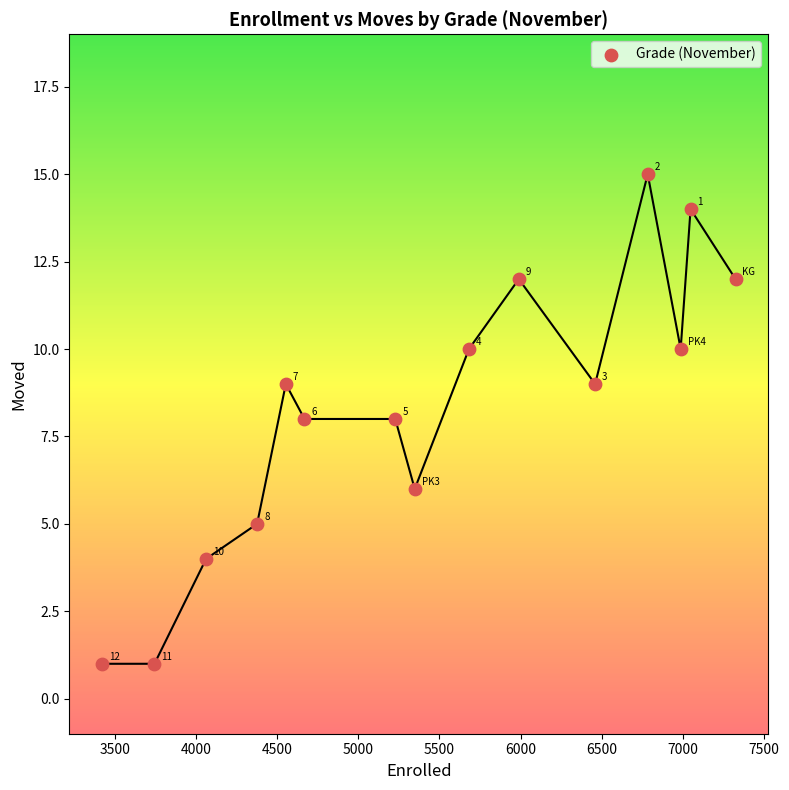

What Y value in the scatter plot is closest to 8?

8